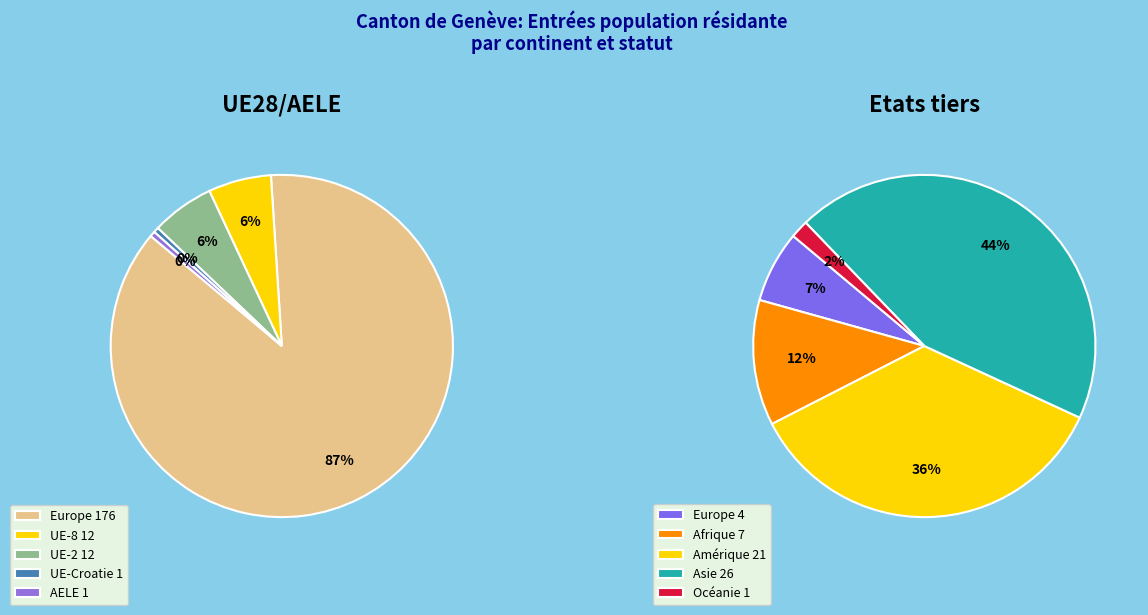

Combined, do Europe and Océanie account for over 50%?

Yes